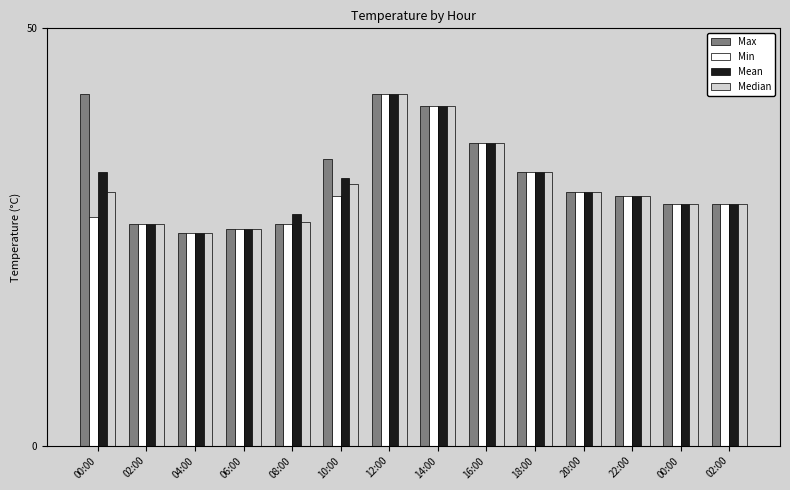

How many bars are there in each group?

4